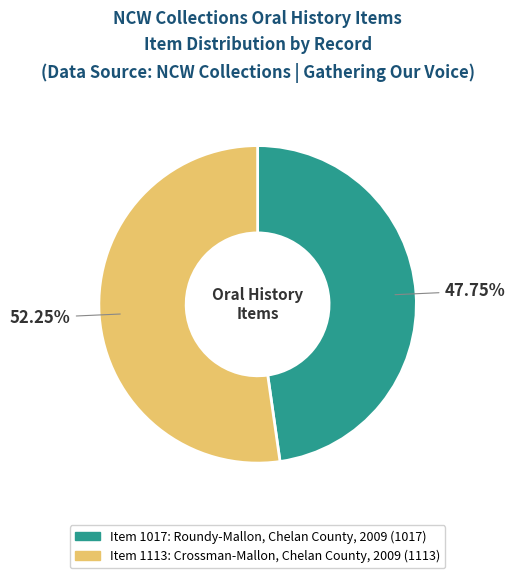

Rank the categories by value from lowest to highest.

Item 1017: Roundy-Mallon, Chelan County, 2009, Item 1113: Crossman-Mallon, Chelan County, 2009